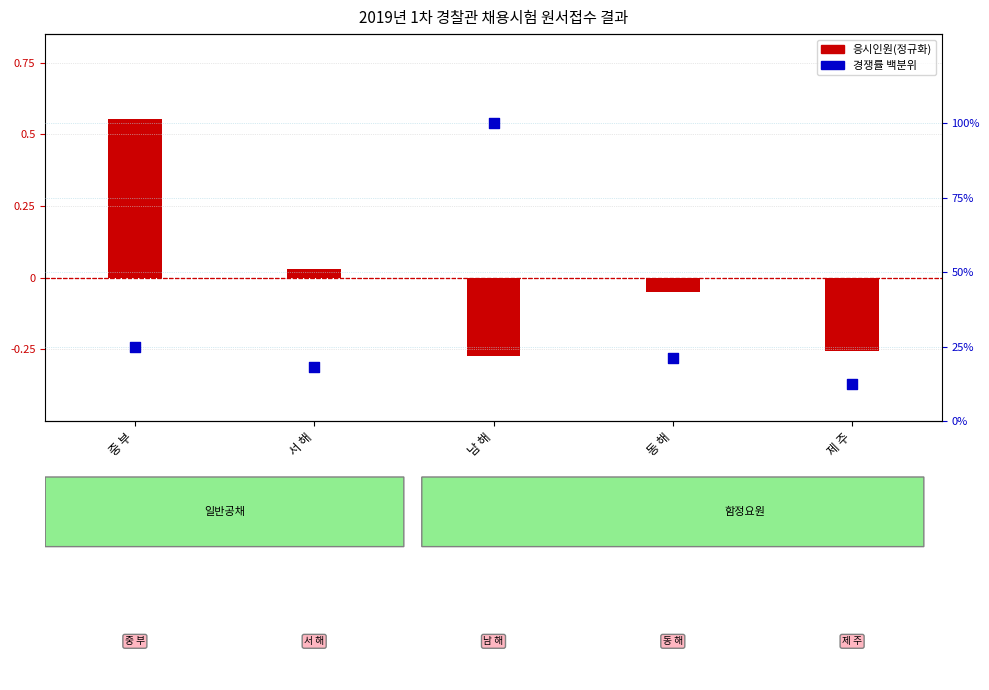

Which has a higher value, 제 주 or 서 해?

서 해